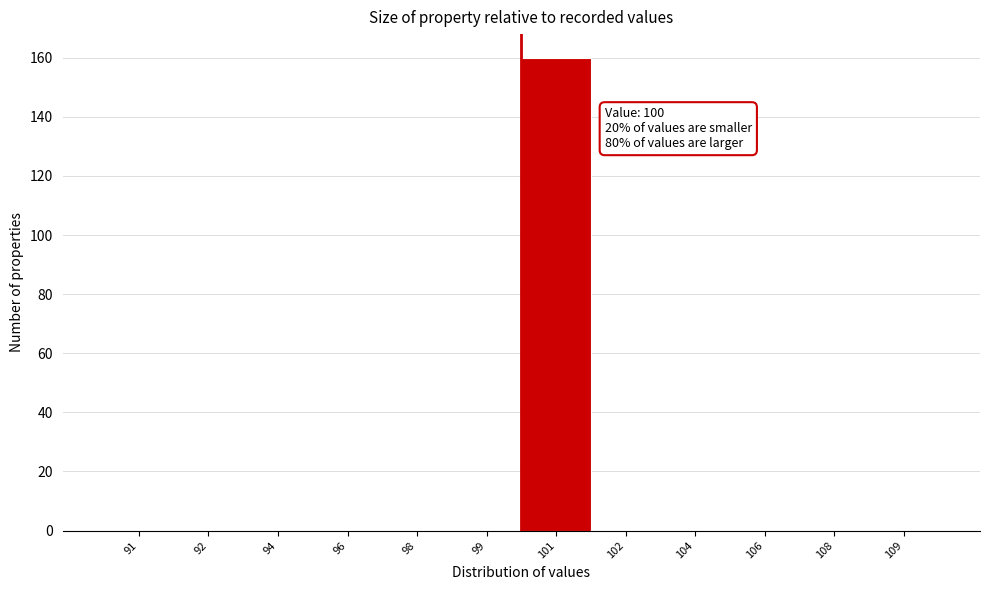

Reading left to right, what are all the values shown in this chart?

91=0	92=0	94=0	96=0	98=0	99=0	101=160	102=0	104=0	106=0	108=0	109=0